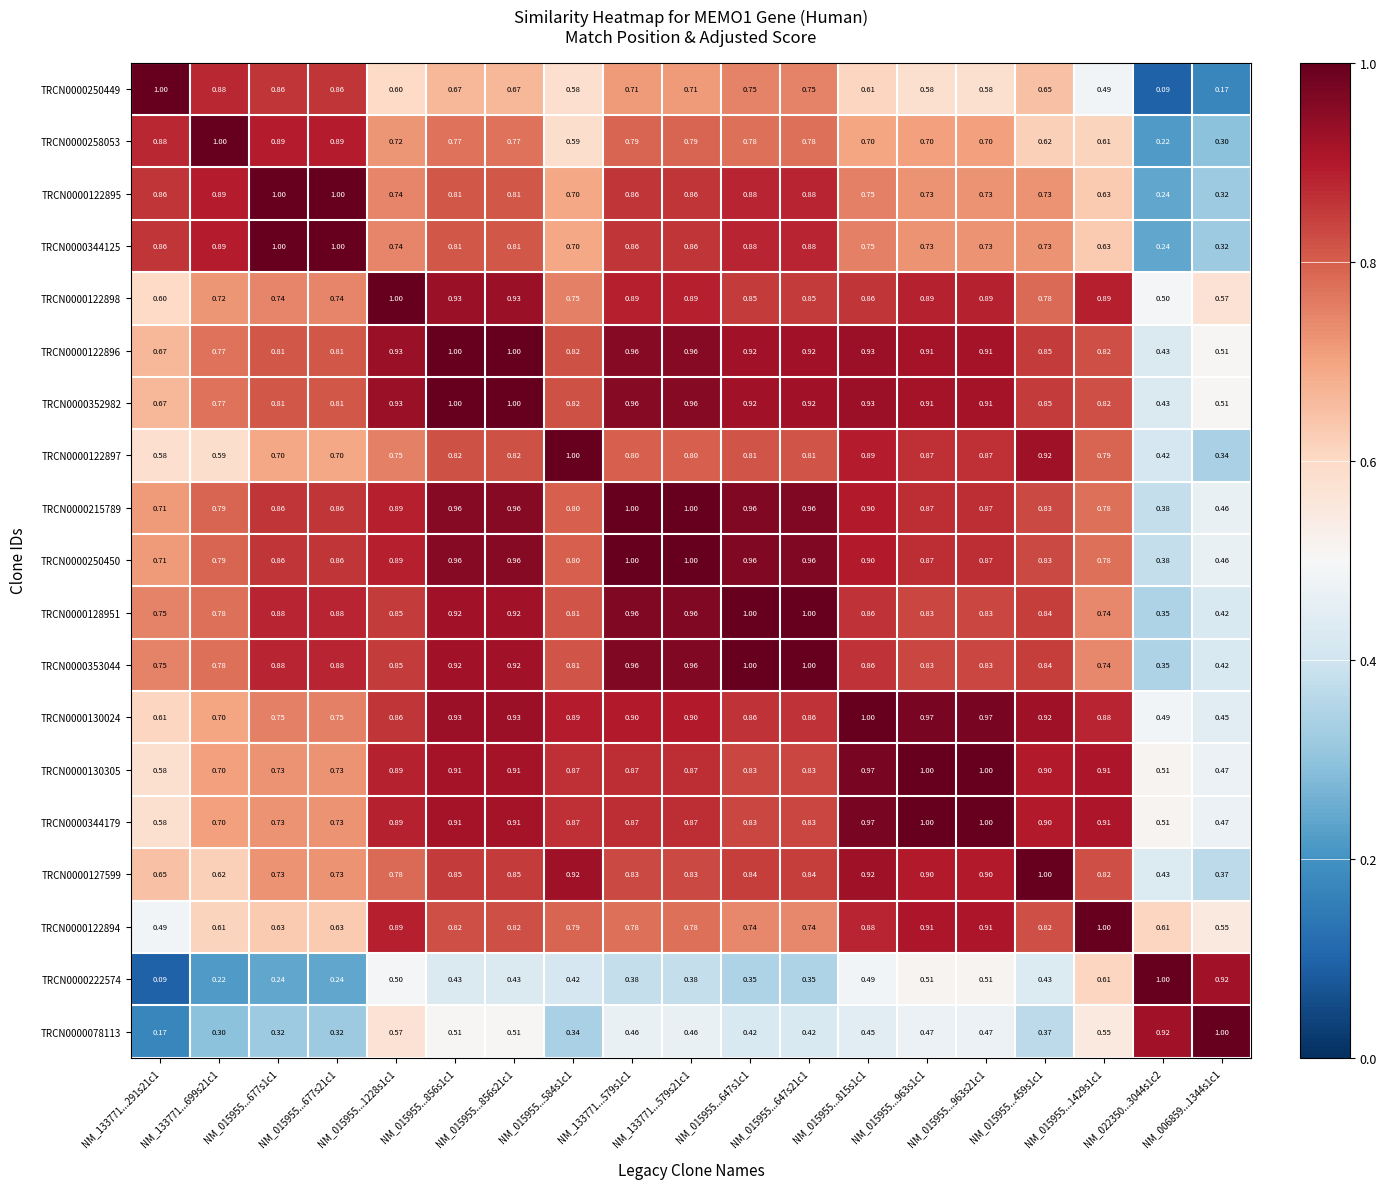

Count the number of data series in this chart.

19